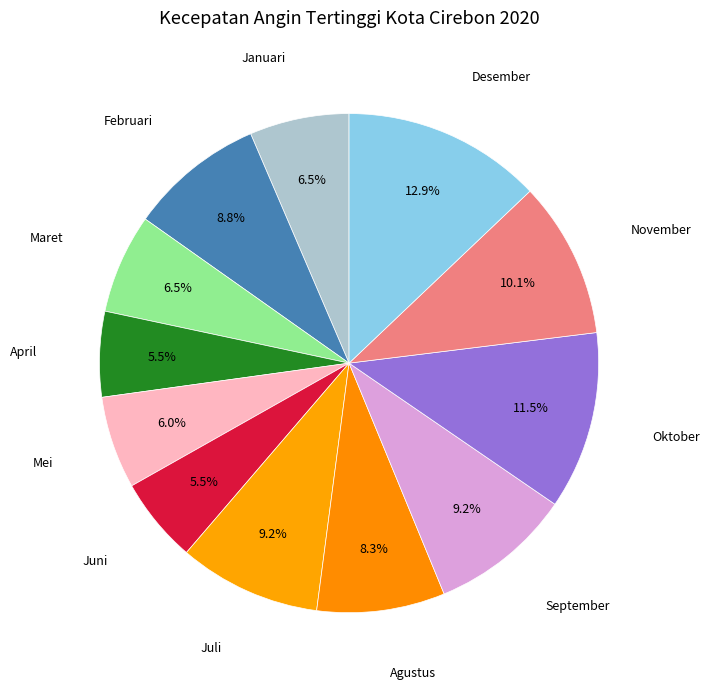

The Desember slice represents 1% of the pie. True or false?

False